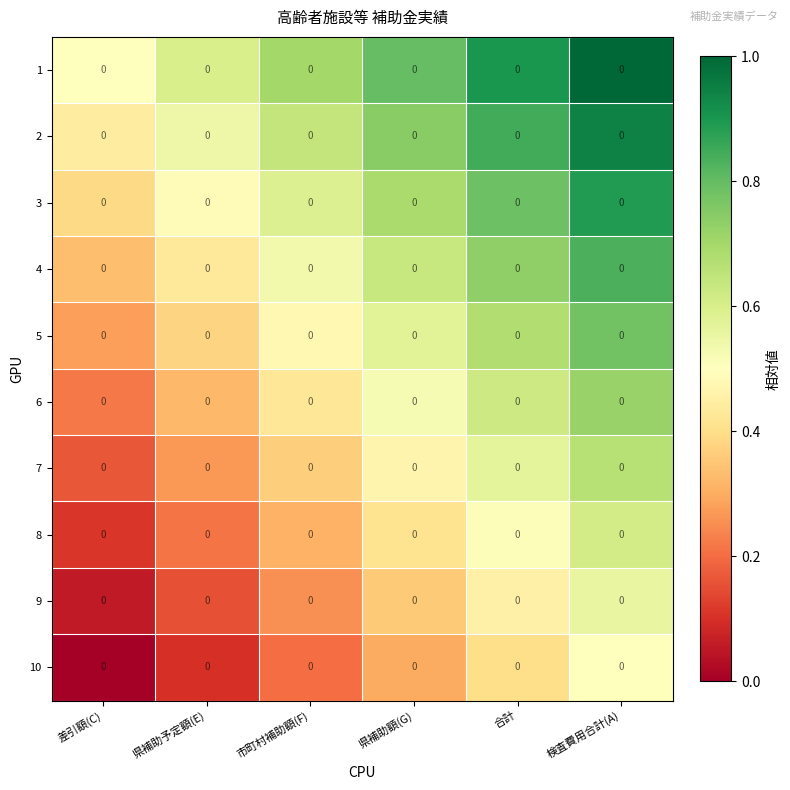

Which category has the lowest value in the 1 series?

差引額(C)